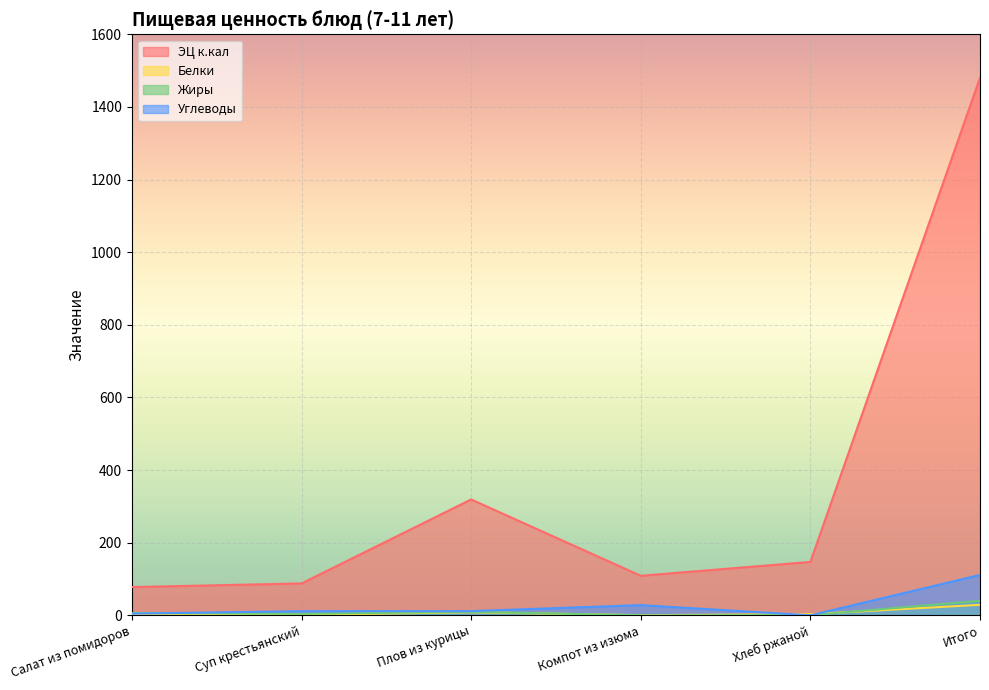

Reading left to right, what are all the values shown in this chart?

ЭЦ к.кал: Салат из помидоров=77.7	Суп крестьянский=87.8	Плов из курицы=319.0	Компот из изюма=108.8	Хлеб ржаной=147.0	Итого=1480.7
Белки: Салат из помидоров=1.1	Суп крестьянский=1.5	Плов из курицы=8.4	Компот из изюма=0.4	Хлеб ржаной=3.1	Итого=28.9
Жиры: Салат из помидоров=6.1	Суп крестьянский=4.0	Плов из курицы=9.5	Компот из изюма=0.0	Хлеб ржаной=0.4	Итого=39.9
Углеводы: Салат из помидоров=4.6	Суп крестьянский=11.4	Плов из курицы=11.5	Компот из изюма=28.1	Хлеб ржаной=0.0	Итого=111.1